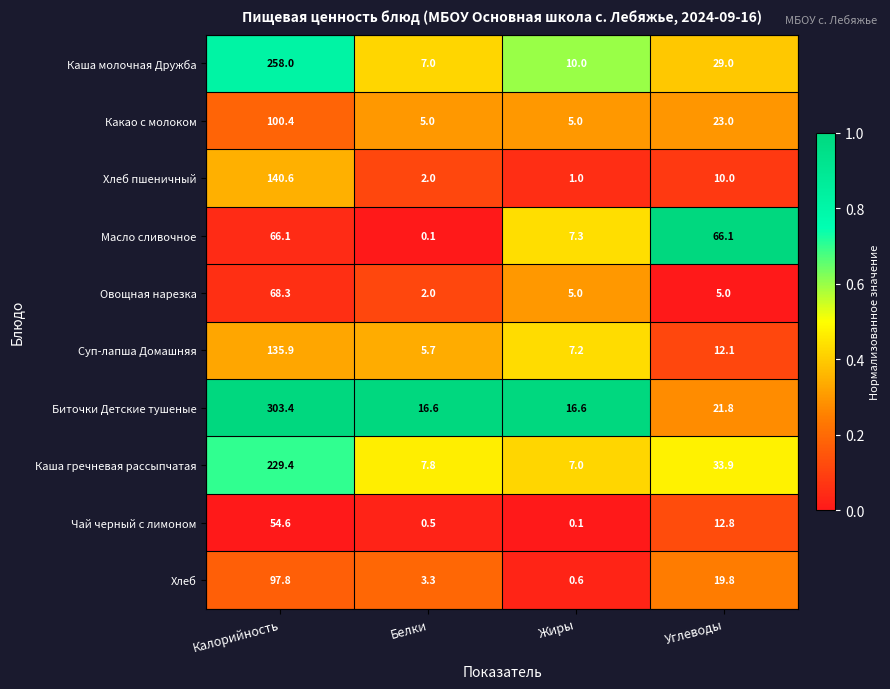

What is the minimum value for Суп-лапша Домашняя?

5.7